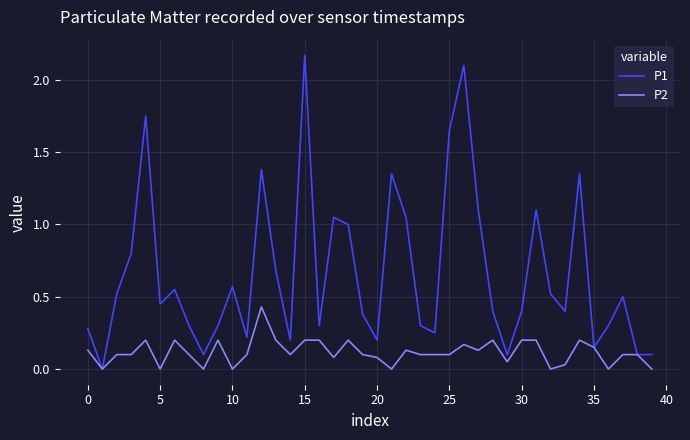

List the series in order of their overall mean, highest first.

P1, P2